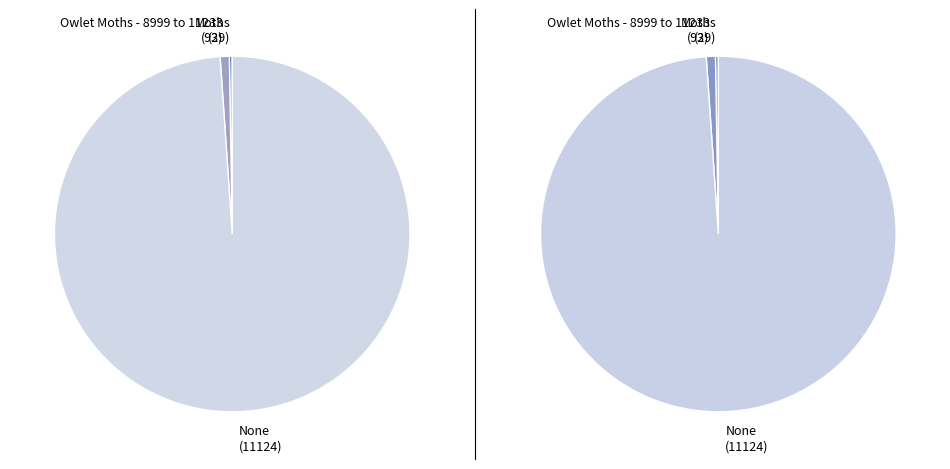

What percentage is the Owlet Moths - 8999 to 11233 slice, to the nearest percent?

1%